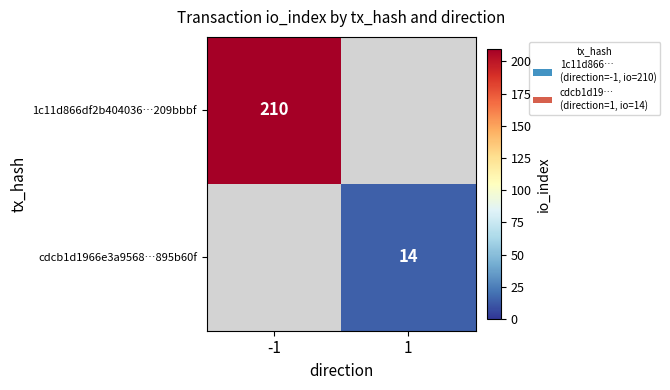

True or false: cdcb1d1966e3a9568…895b60f has a value of 14 at 1.

True